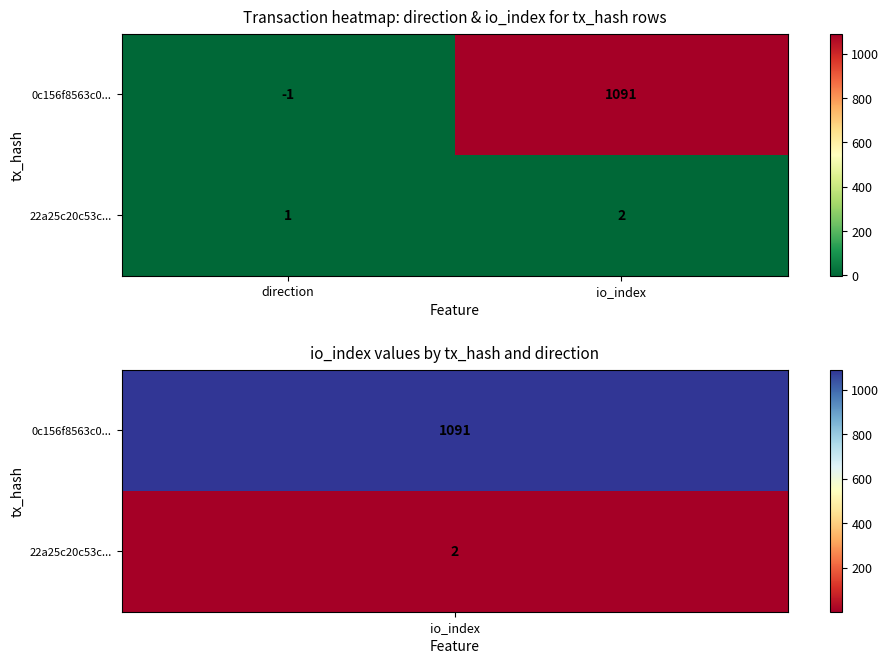

At which category is the sum across all series the highest?

io_index